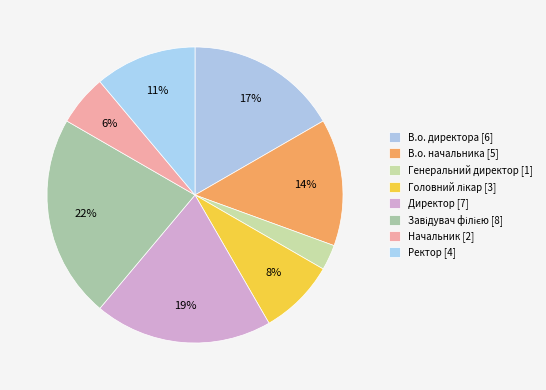

Approximately how many times larger is the value at В.о. начальника compared to Завідувач філією?

0.6